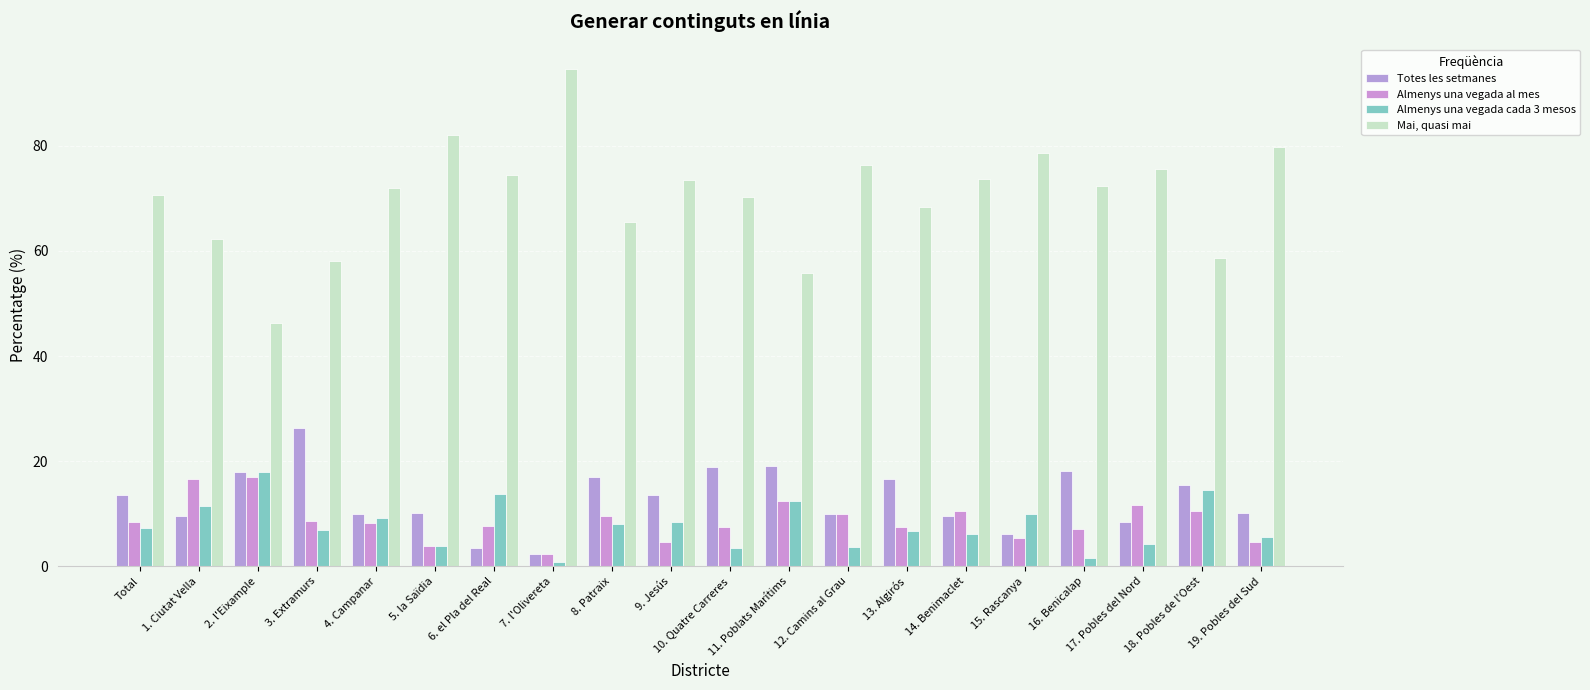

Where does the Totes les setmanes series first go above 13?

Total